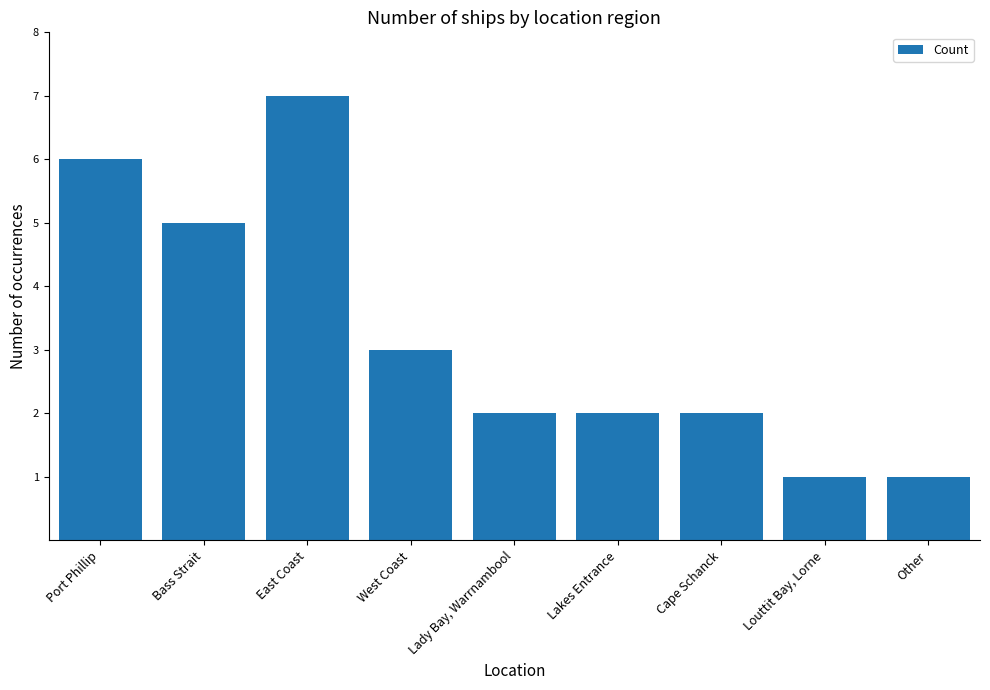

What is the maximum value shown in the chart?

7